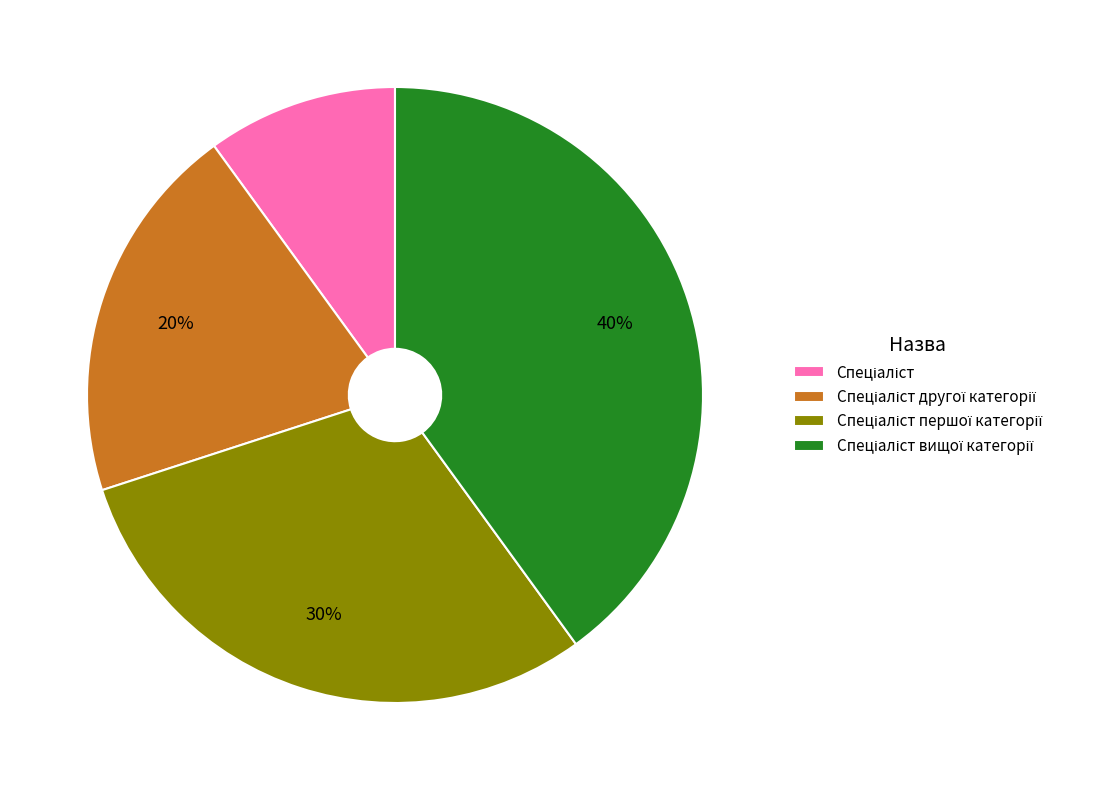

Is there any slice that represents more than half of the pie?

No